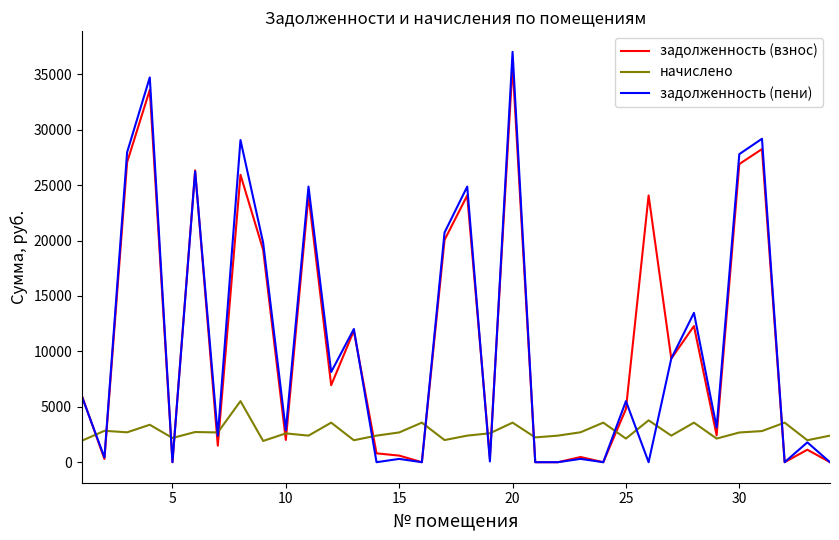

Which series has the largest range (max minus min)?

задолженность (пени)